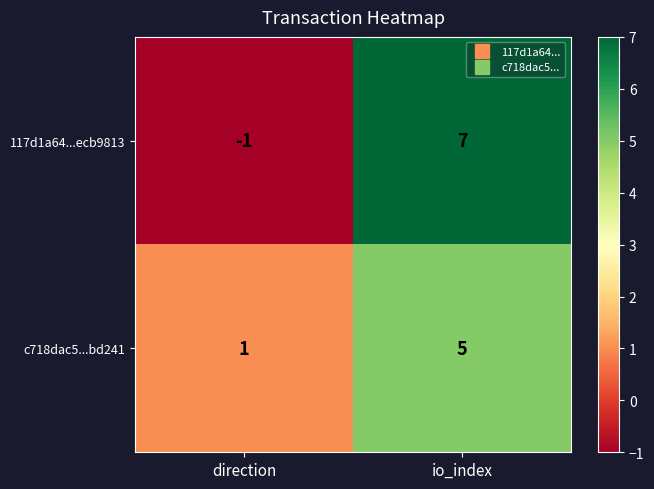

Reading left to right, what are all the values shown in this chart?

117d1a64...ecb9813: -1	7
c718dac5...bd241: 1	5